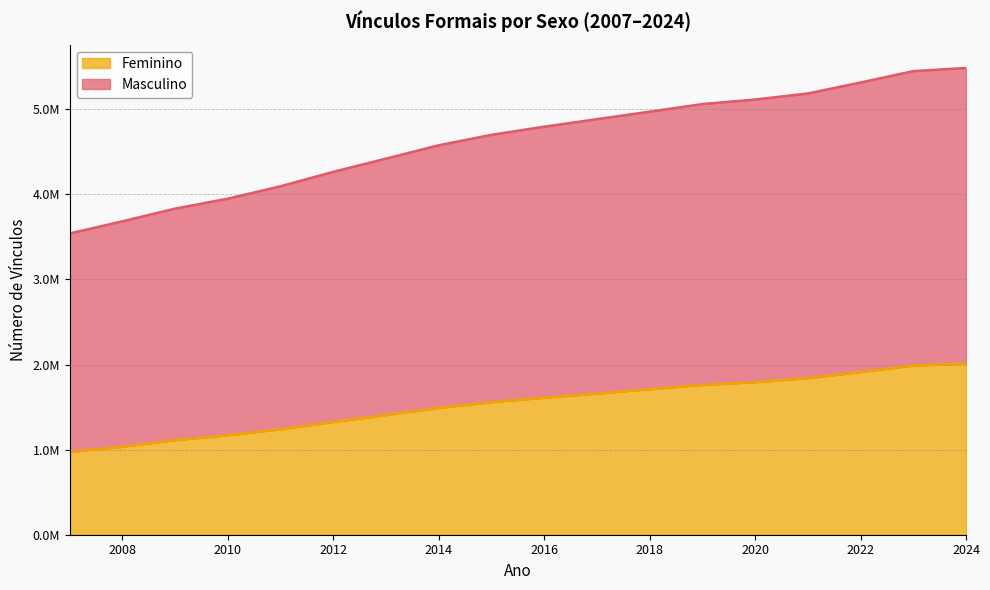

What is the value of the Masculino point at the 18th from the left?

5485755